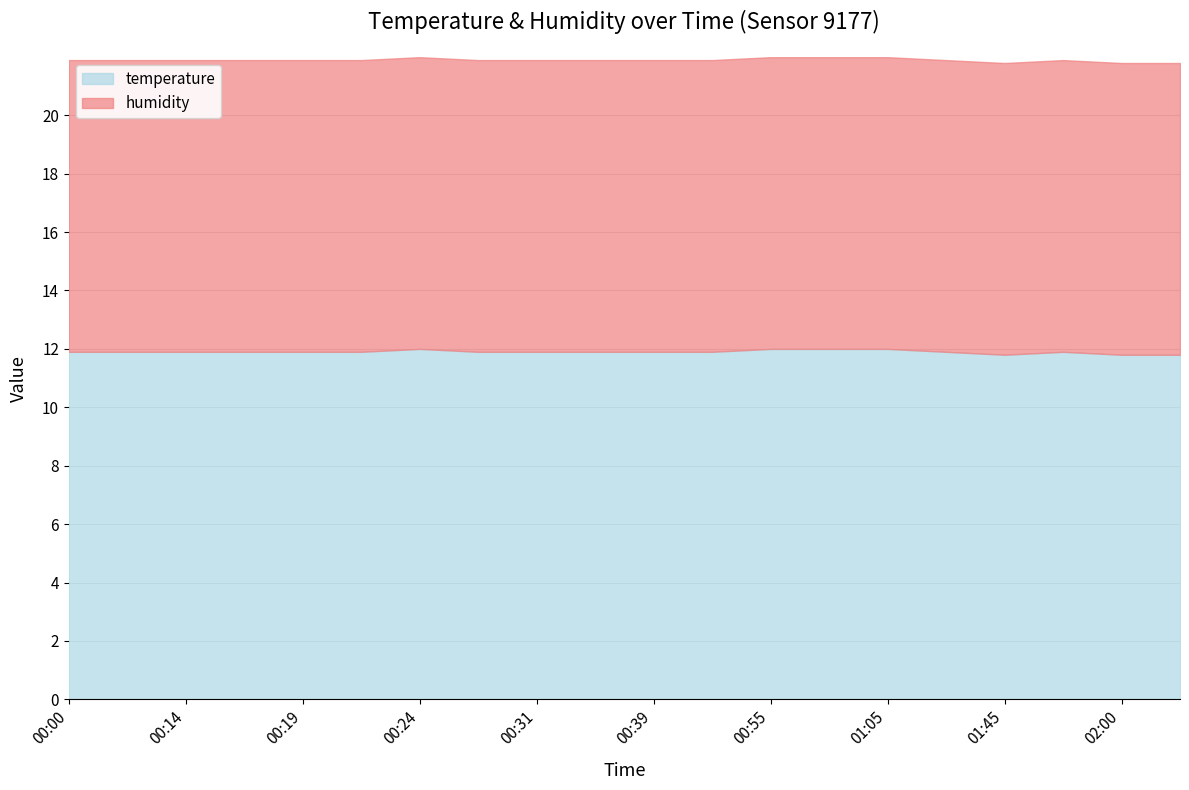

Rank the series by their maximum value, from highest to lowest.

humidity, temperature